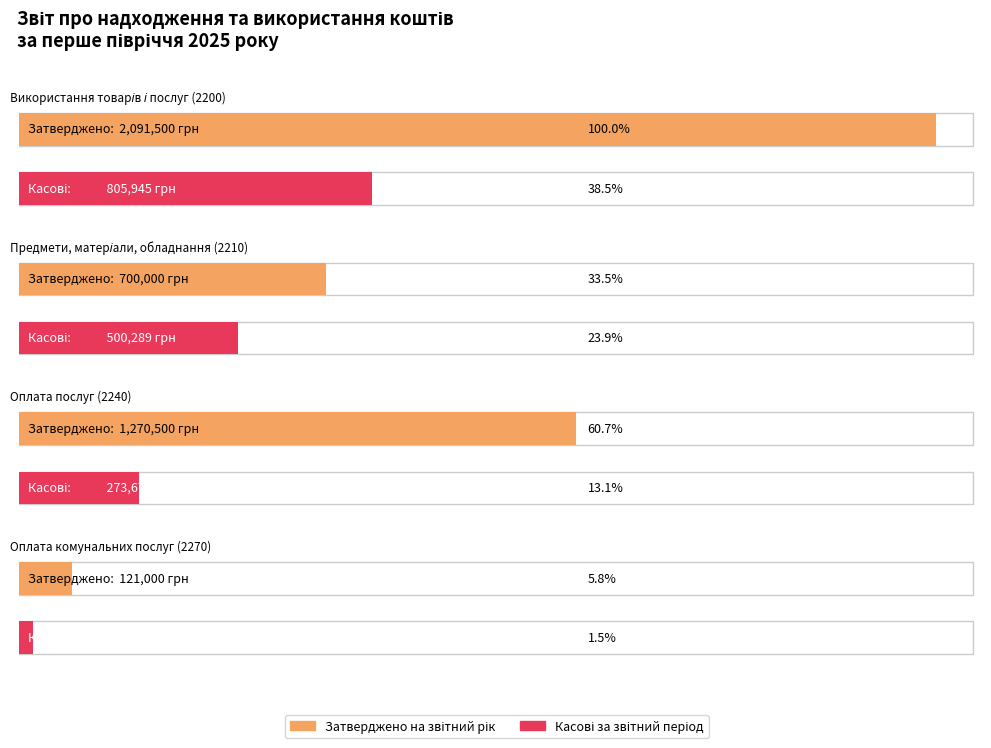

List the series in order of their peak value, lowest first.

Касові за звітний період, Затверджено на звітний рік